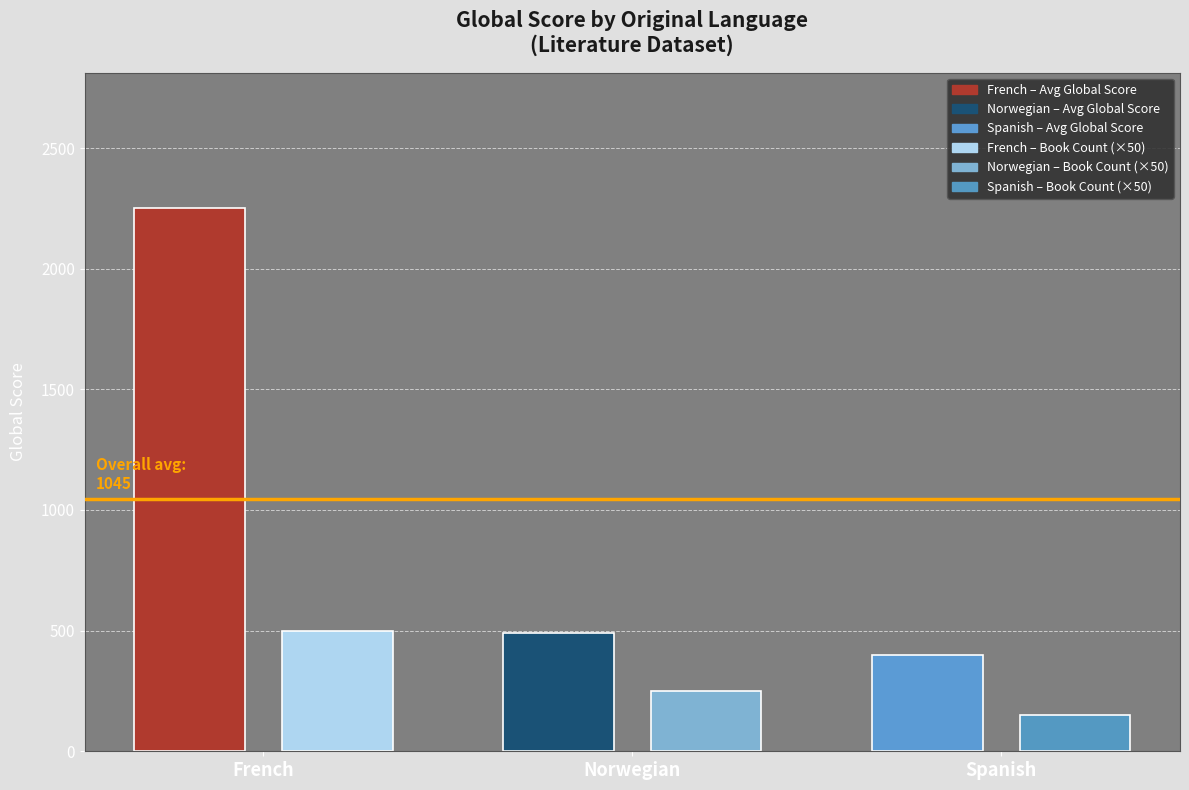

How many distinct data groups are displayed?

2